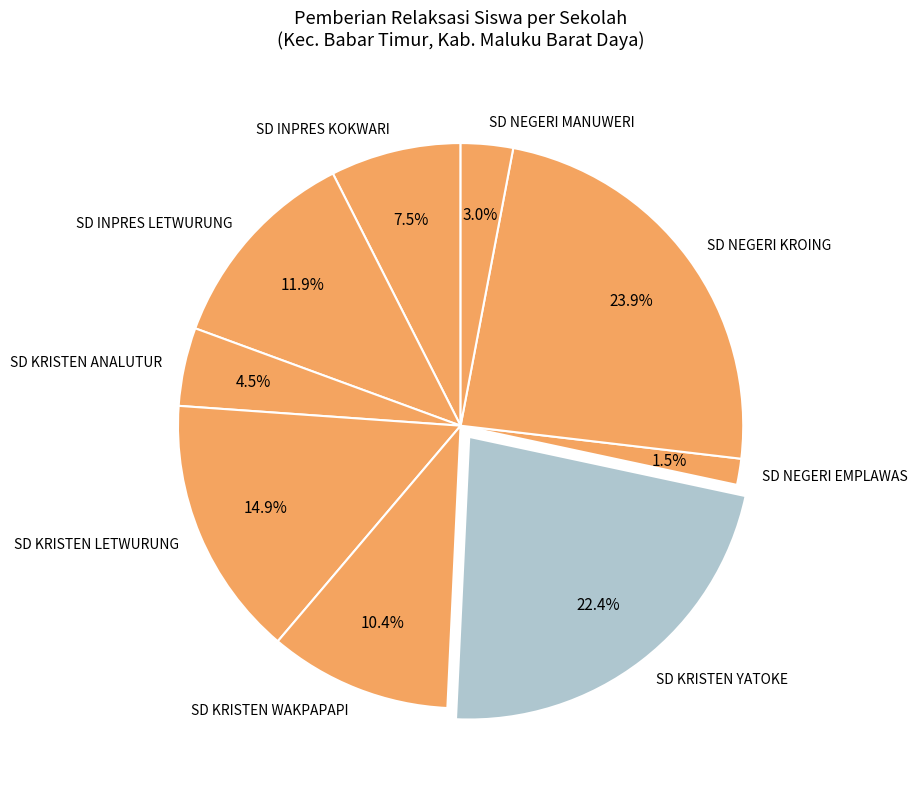

What portion of the pie excludes SD KRISTEN LETWURUNG?

85.1%